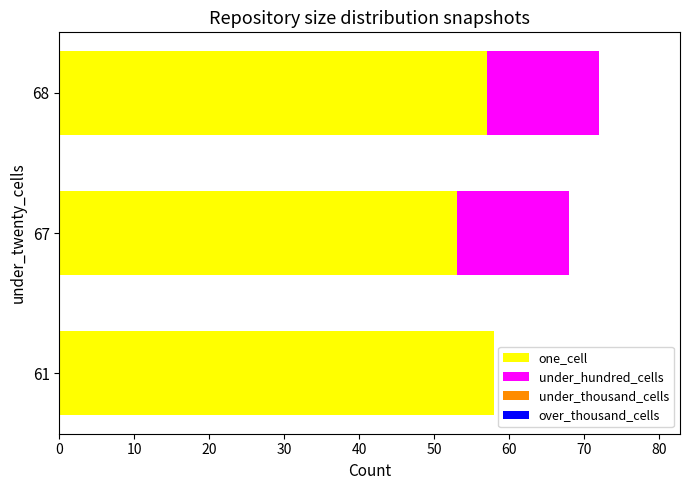

How many series are shown in this chart?

2